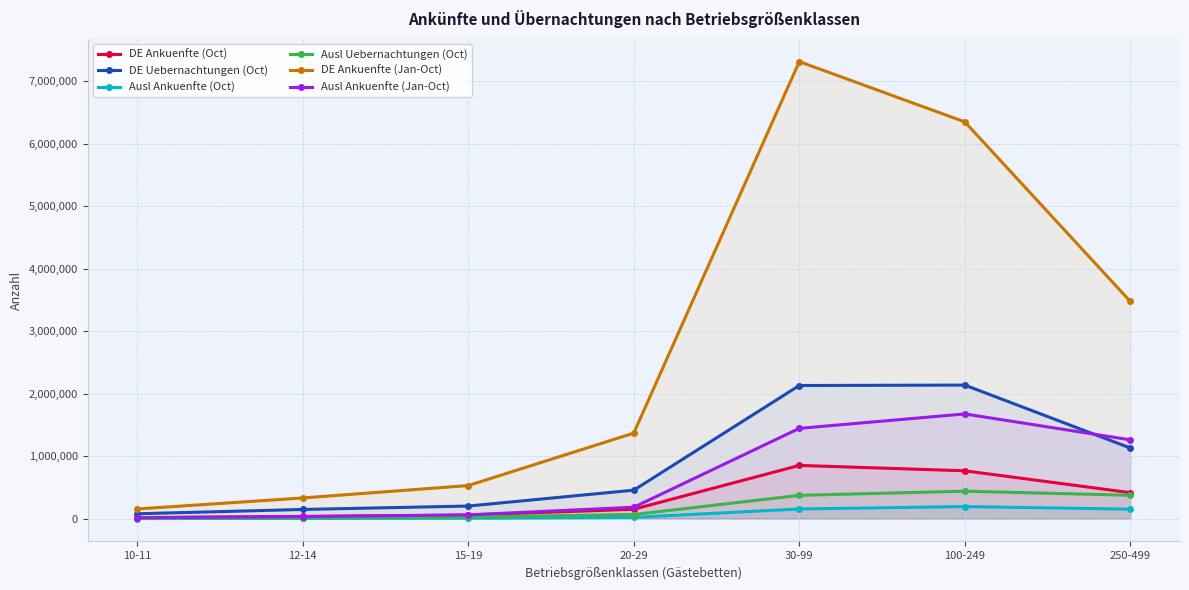

What is the value of the Ausl Ankuenfte (Oct) point at the 5th from the left?

154482